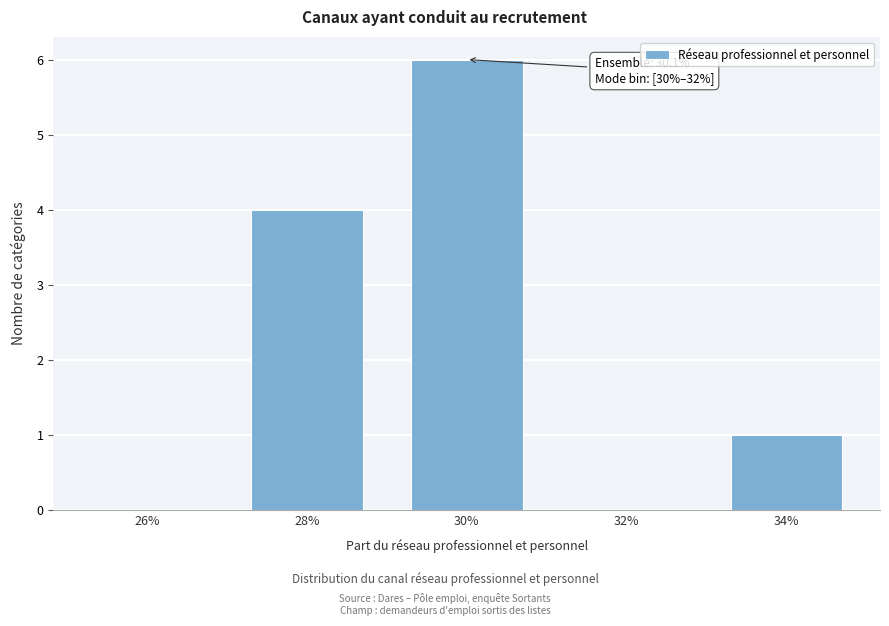

Reading left to right, what are all the values shown in this chart?

26%=0	28%=4	30%=6	32%=0	34%=1